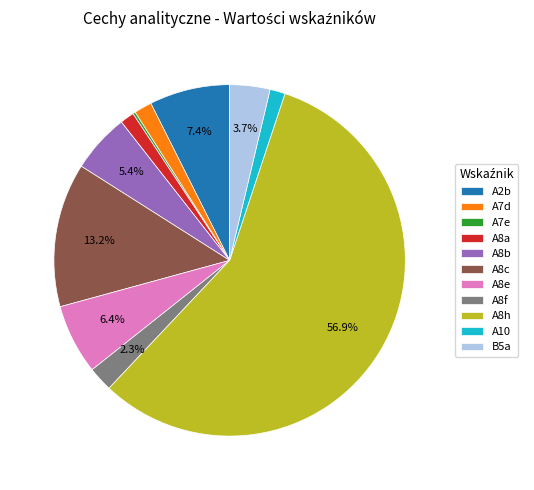

What is the largest slice in the pie chart?

A8h